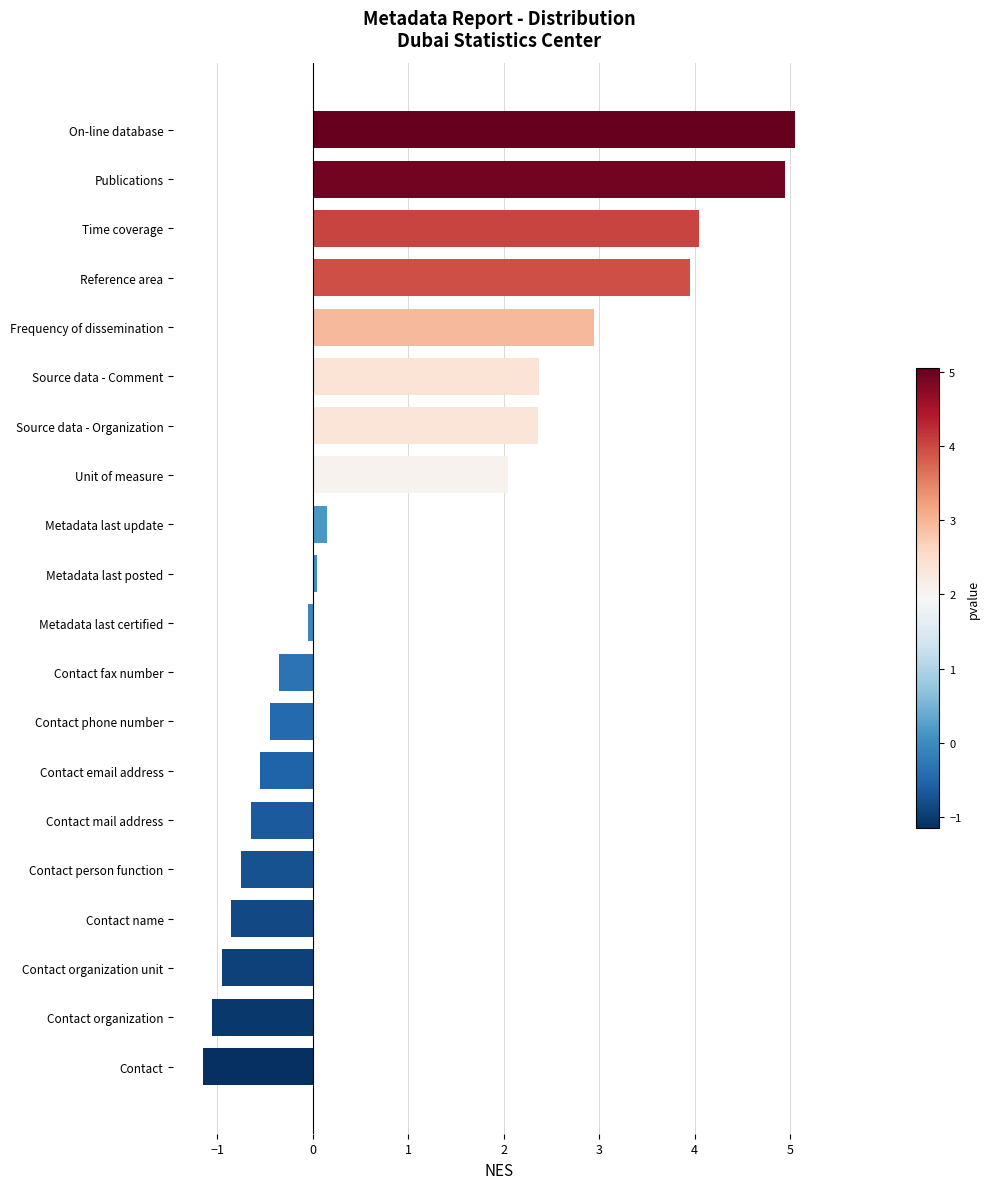

Which has a higher value, Reference area or Metadata last posted?

Reference area